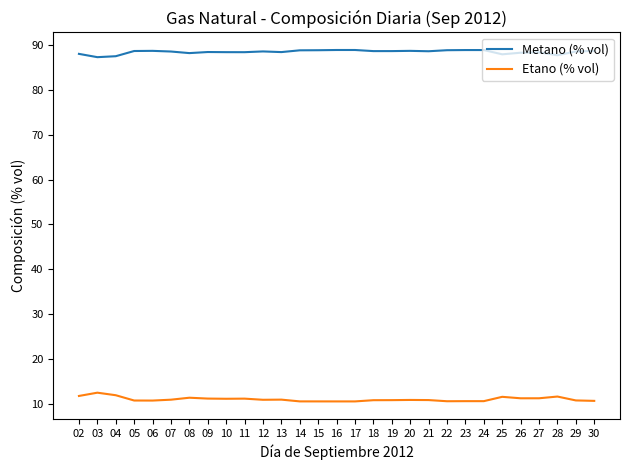

What is the sum of all Etano (% vol) values?

317.9